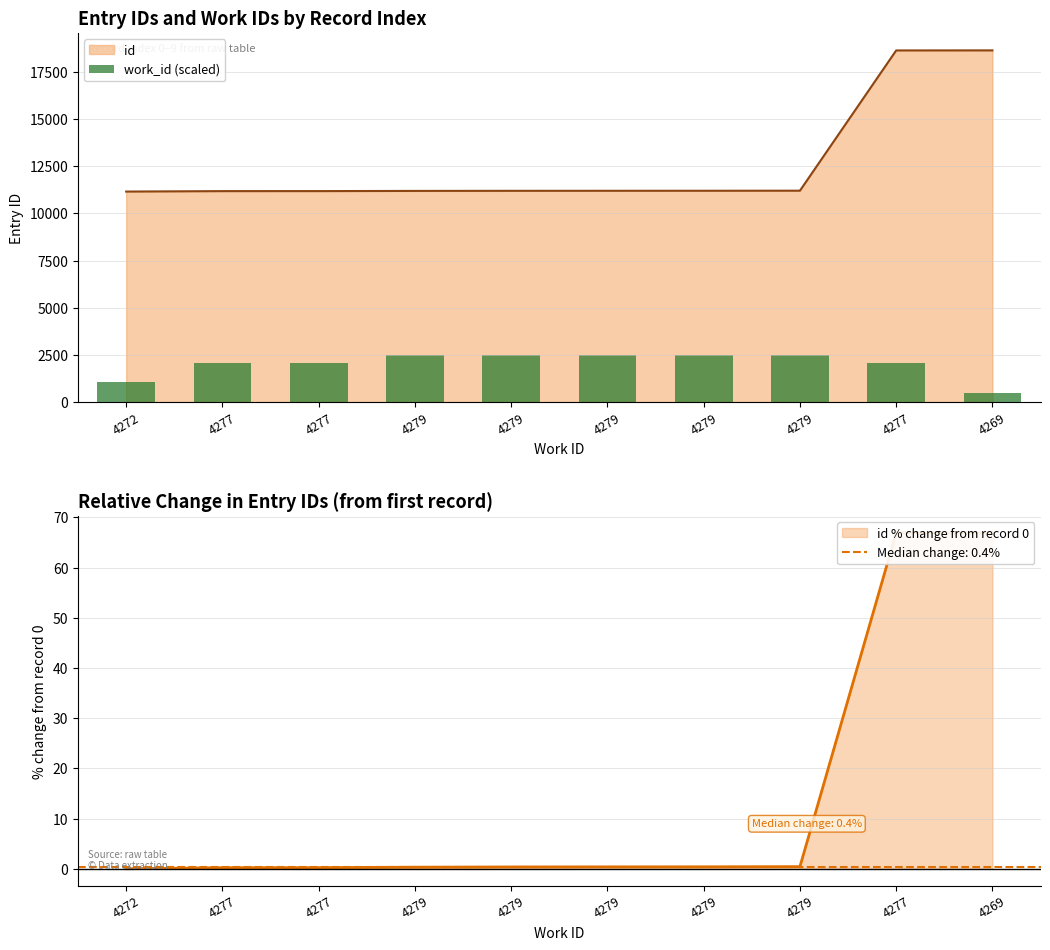

Reading left to right, list all the values displayed in this chart.

1100	2100	2100	2500	2500	2500	2500	2500	2100	500